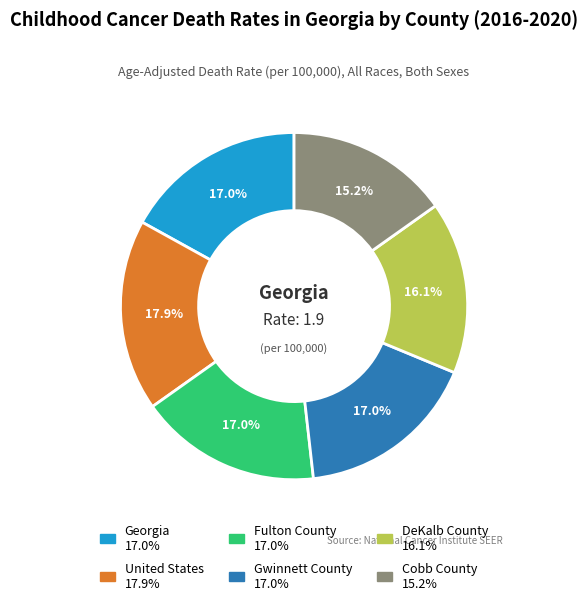

Count the number of slices in the pie.

6